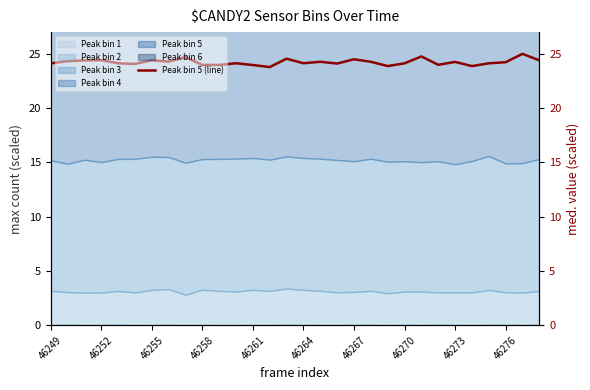

Is it true that the value at 26 is 24.1?

True